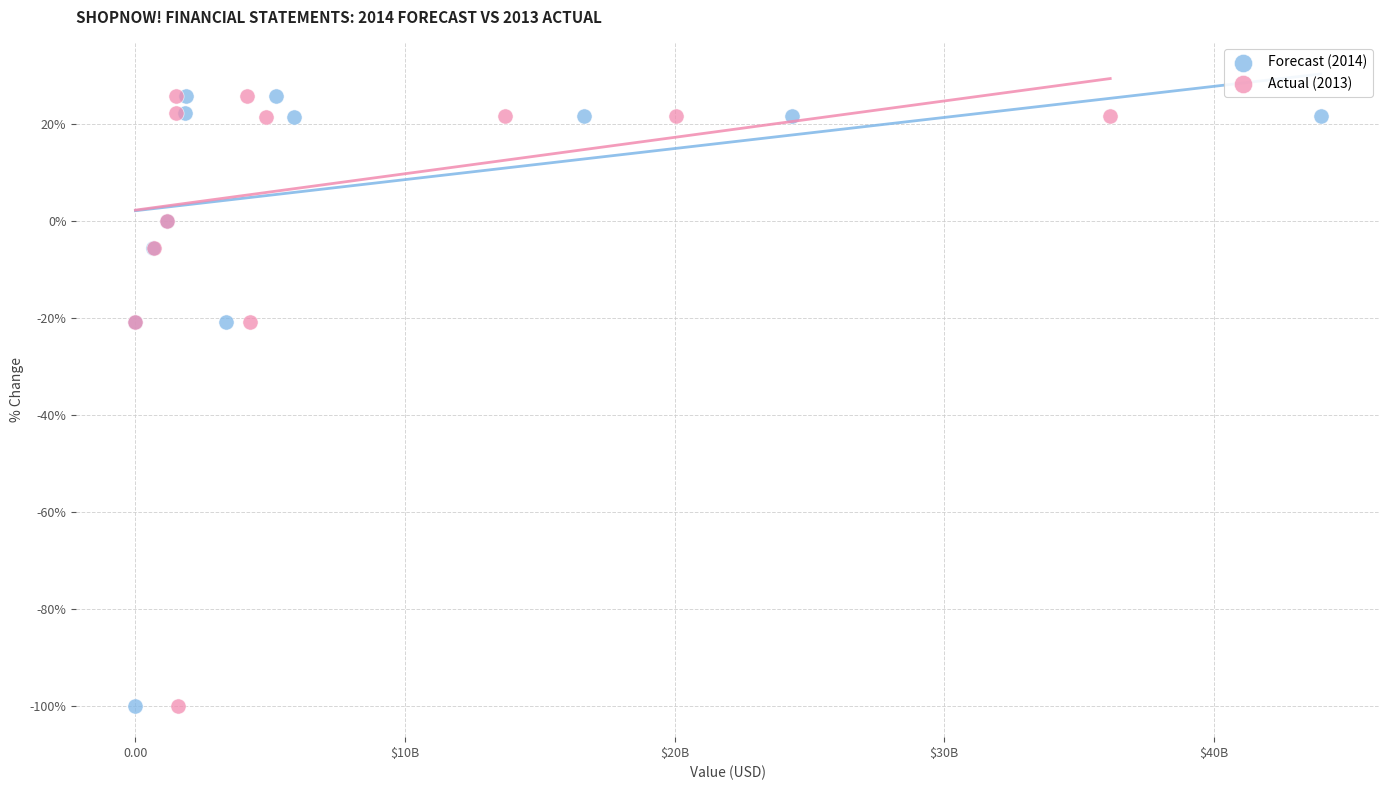

What are all the series names shown in the legend?

Forecast (2014), Actual (2013)